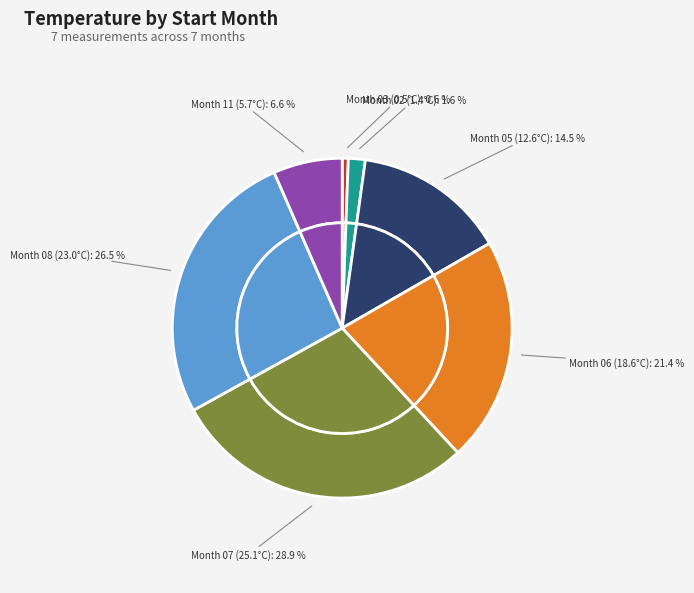

What is the total percentage of 03 and 11?

7.1%